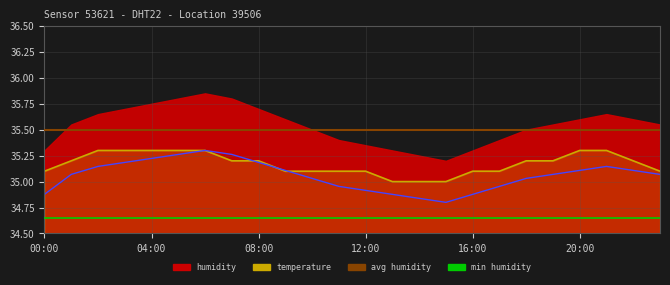

Approximately how many times larger is the value at 12 compared to 18?

1.0